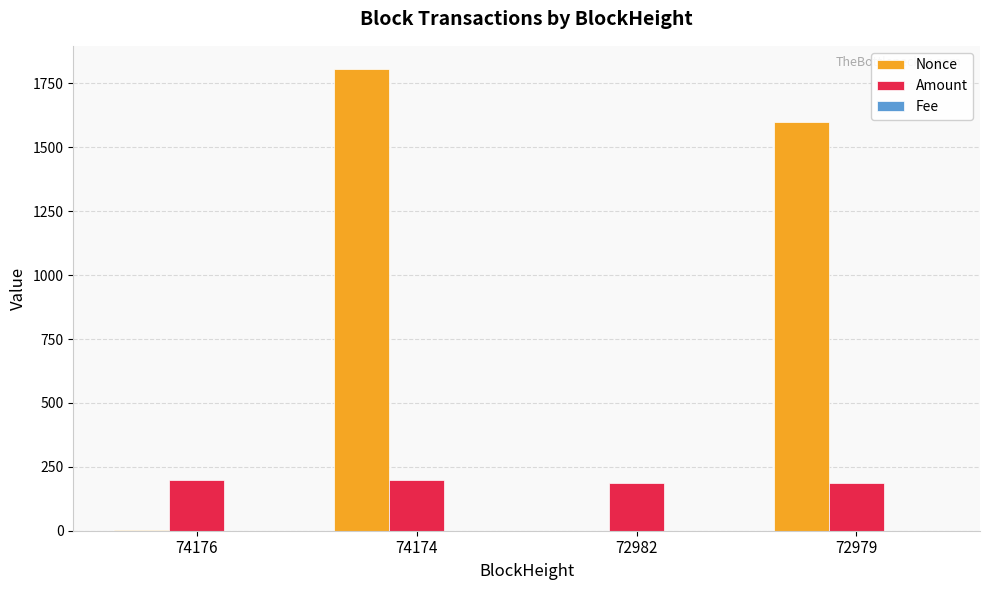

What is the sum of all Amount values?

767.9